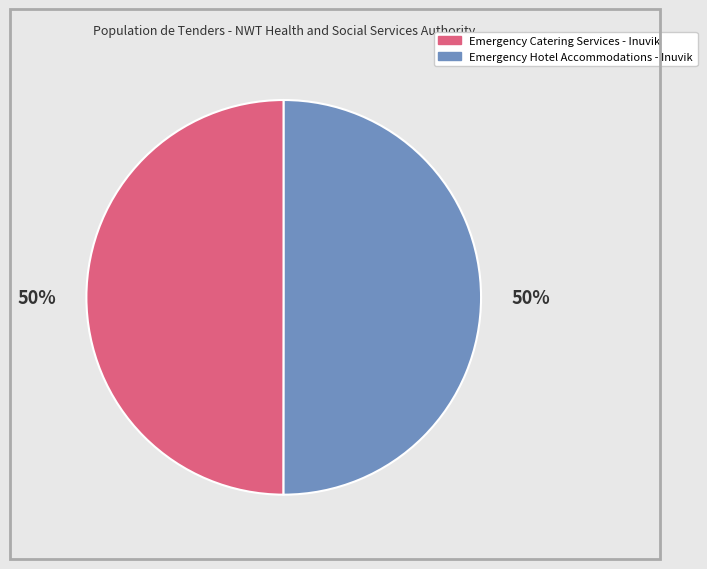

To the nearest percent, what percentage of the pie is Emergency Catering Services - Inuvik?

50%